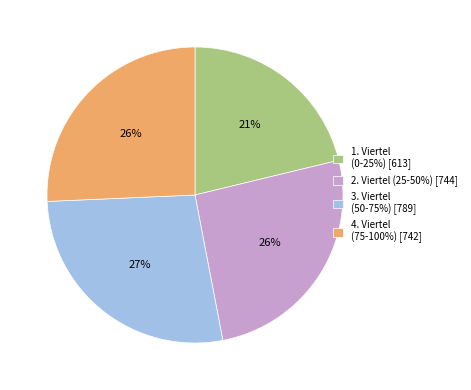

Is it true that 4. Viertel (75-100%) [742] is 26% of the pie?

True